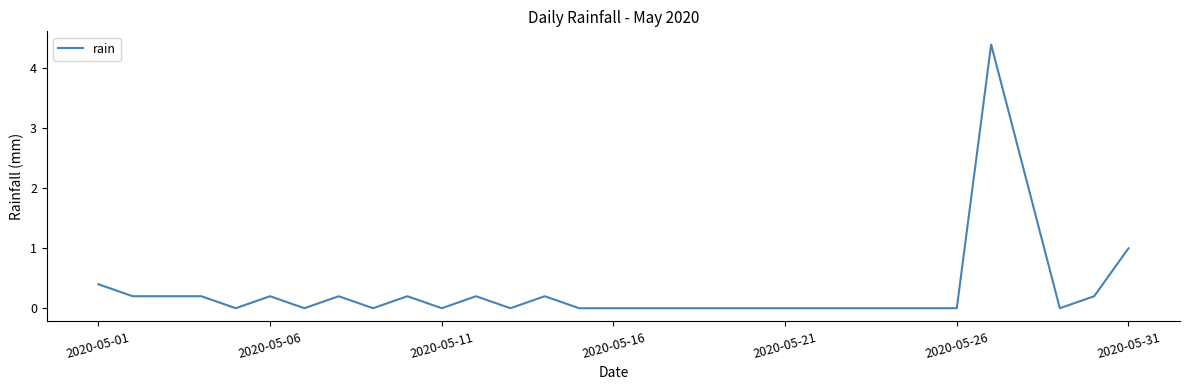

What is the greatest value displayed?

4.4